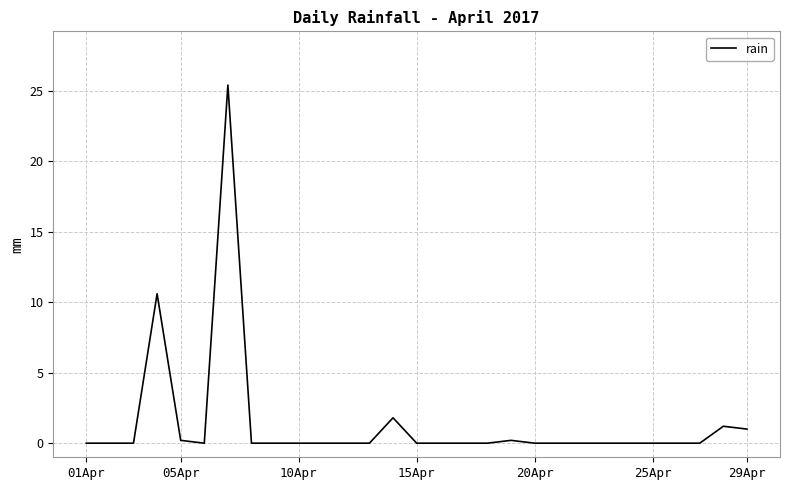

What is the difference between the maximum and minimum values?

25.4